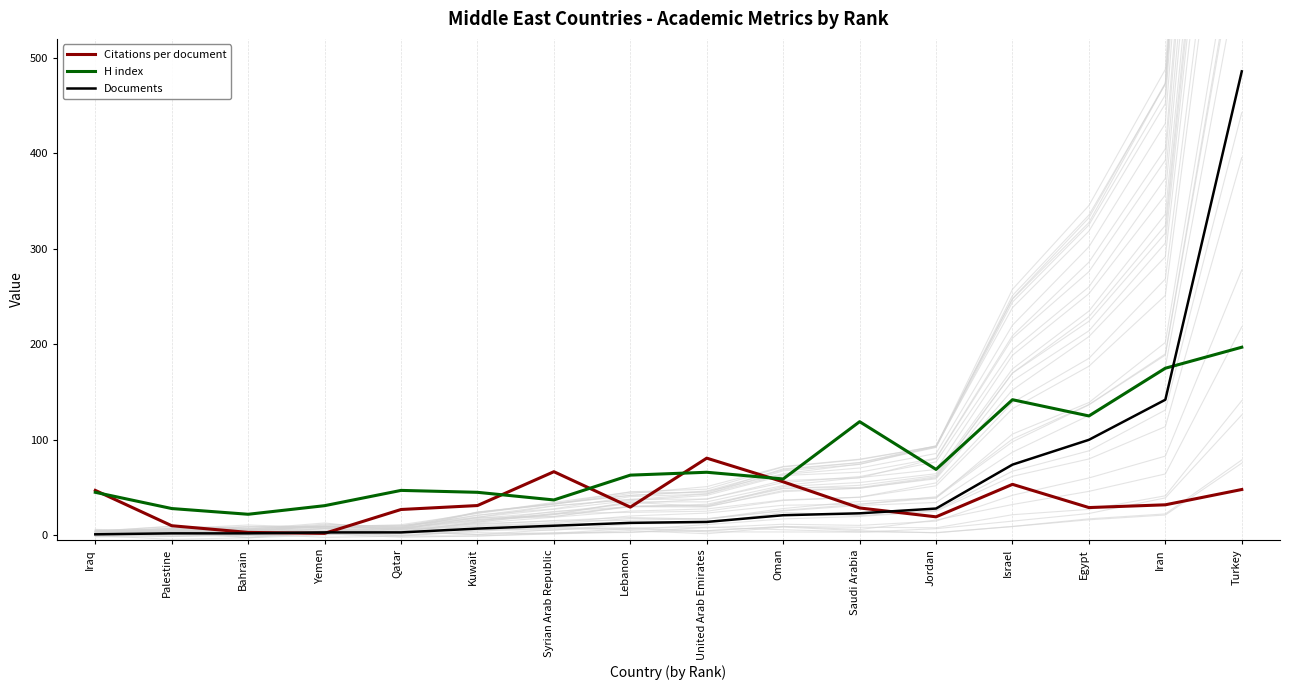

What position from the right is Kuwait?

11